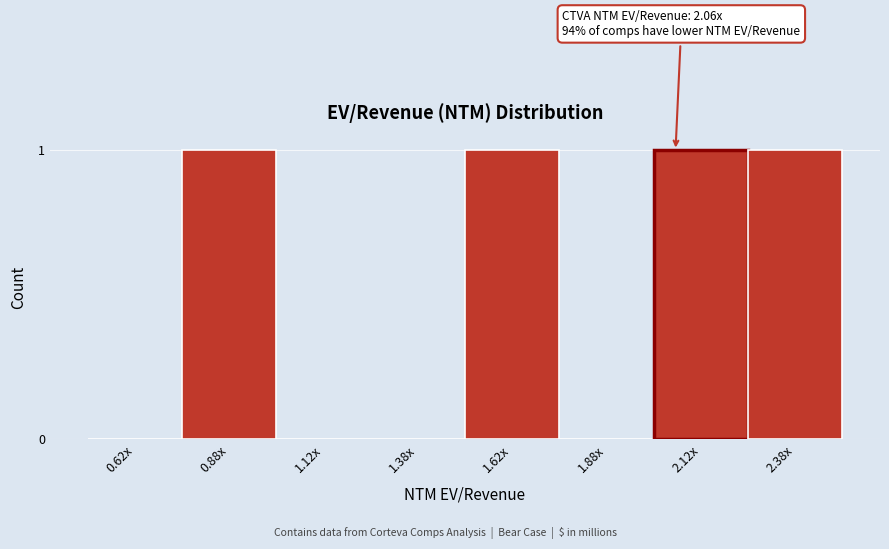

Reading right to left, extract all data points from this chart.

2.38x=1	2.12x=1	1.88x=0	1.62x=1	1.38x=0	1.12x=0	0.88x=1	0.62x=0